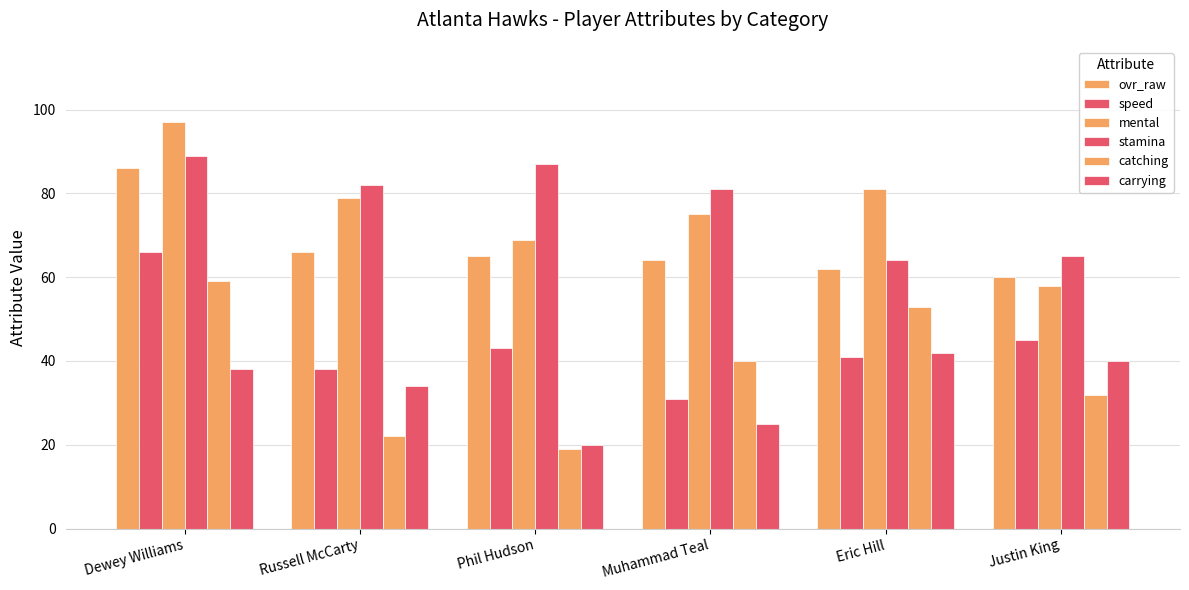

How many series are shown in this chart?

6